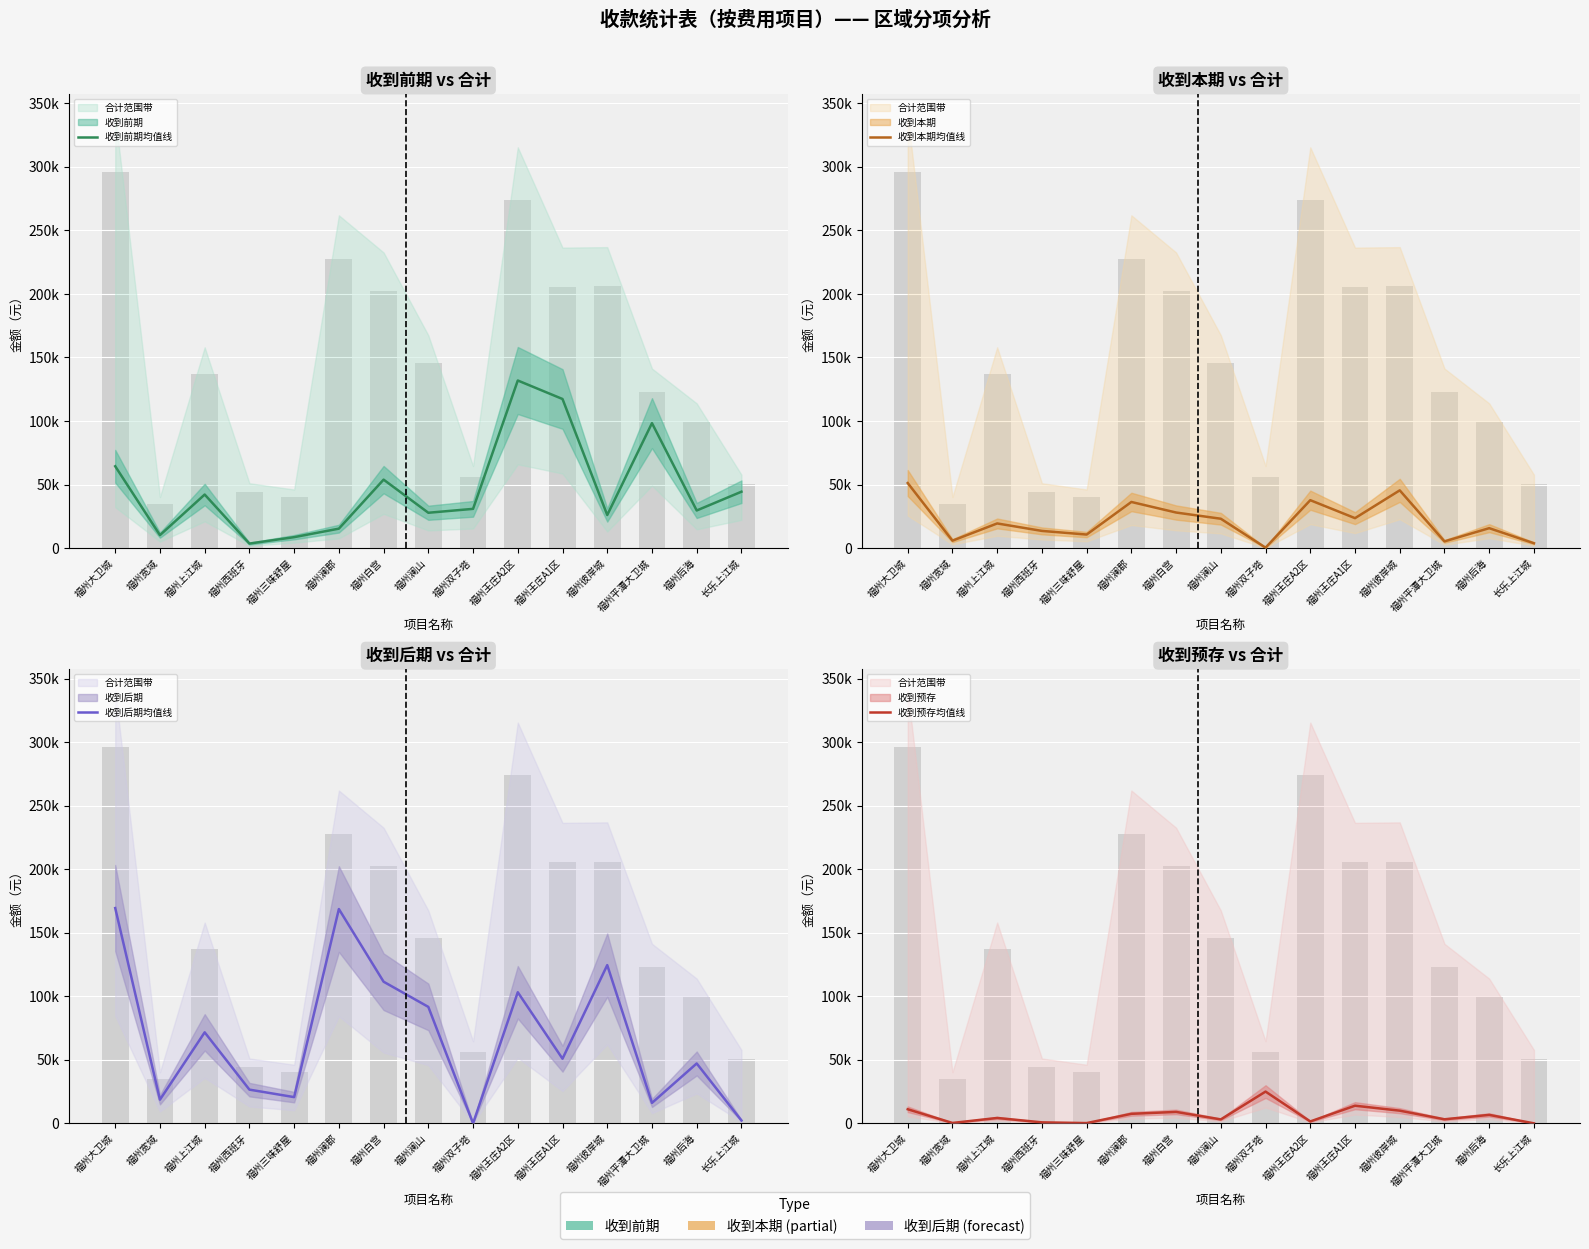

What is the sum of all 收到前期均值线 values?

704300.6